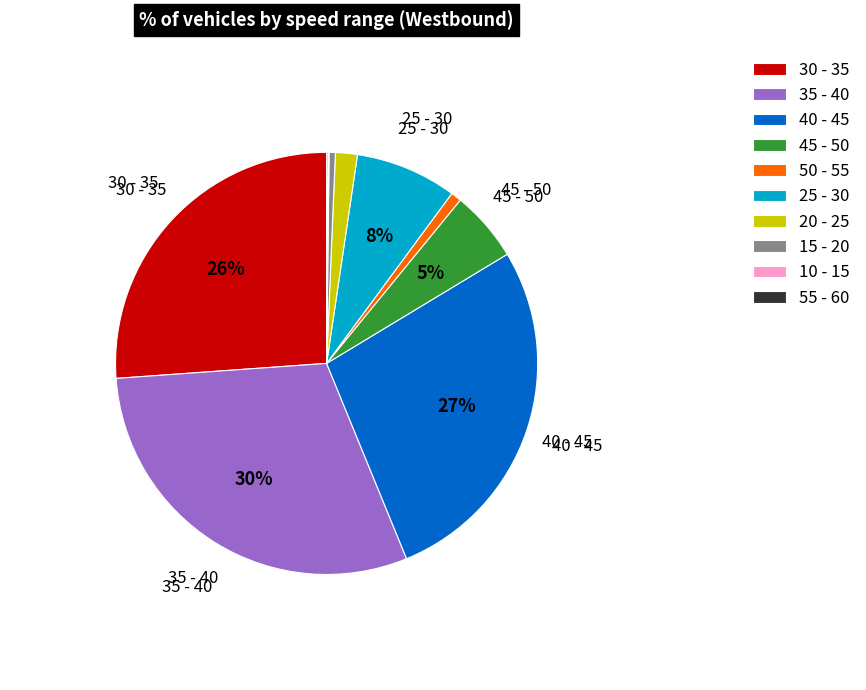

The 35 - 40 slice represents 30% of the pie. True or false?

True